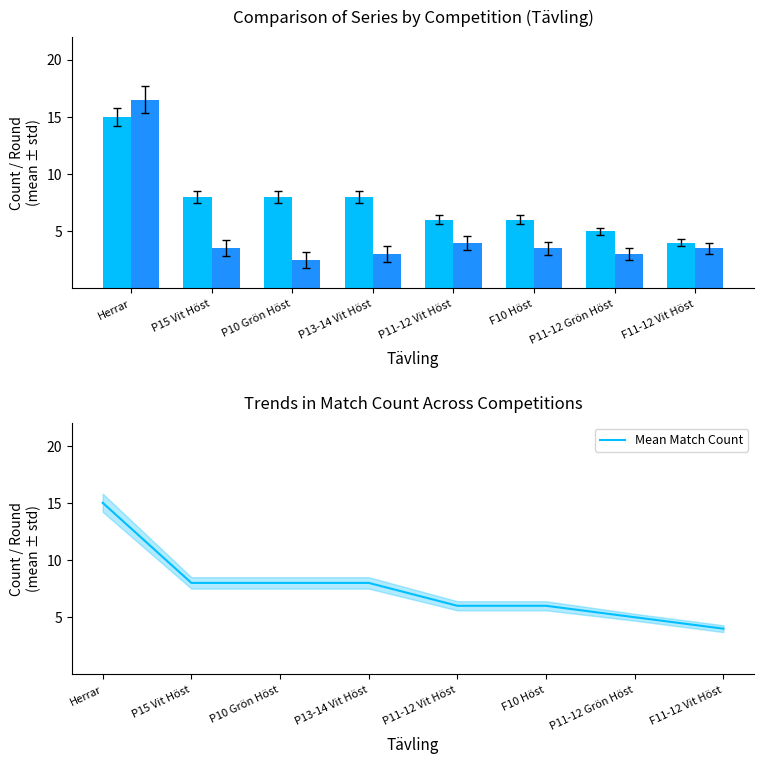

Reading right to left, what are all the values shown in this chart?

Match Count: F11-12 Vit Höst=4.0	P11-12 Grön Höst=5.0	F10 Höst=6.0	P11-12 Vit Höst=6.0	P13-14 Vit Höst=8.0	P10 Grön Höst=8.0	P15 Vit Höst=8.0	Herrar=15.0
Avg Round: F11-12 Vit Höst=3.5	P11-12 Grön Höst=3.0	F10 Höst=3.5	P11-12 Vit Höst=4.0	P13-14 Vit Höst=3.0	P10 Grön Höst=2.5	P15 Vit Höst=3.5	Herrar=16.5
Mean Match Count: F11-12 Vit Höst=4.0	P11-12 Grön Höst=5.0	F10 Höst=6.0	P11-12 Vit Höst=6.0	P13-14 Vit Höst=8.0	P10 Grön Höst=8.0	P15 Vit Höst=8.0	Herrar=15.0